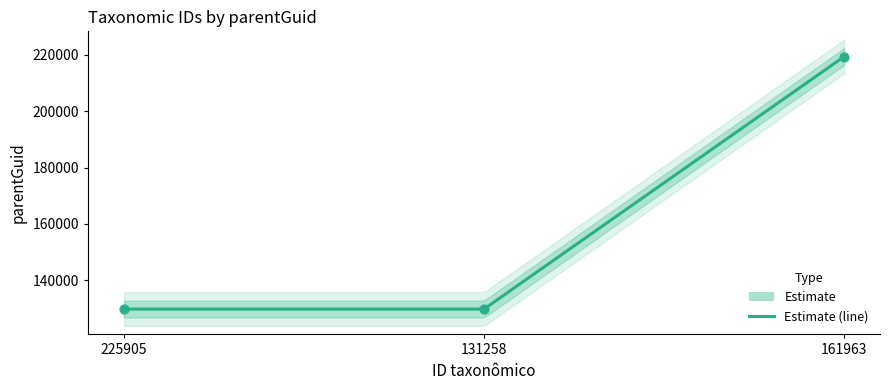

Which has a higher value, 161963 or 131258?

161963